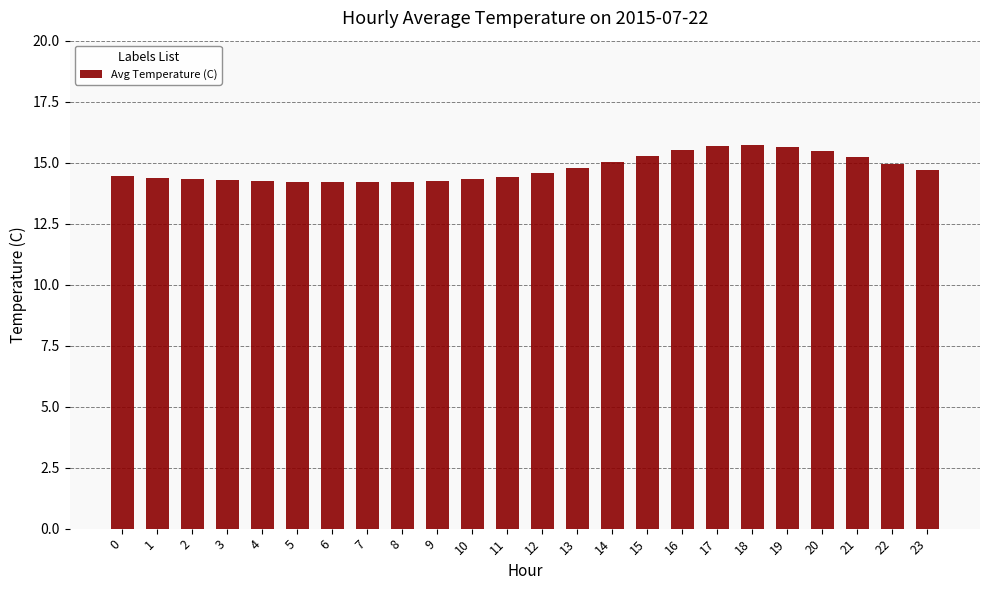

Approximately how many times larger is the value at 0 compared to 20?

0.9